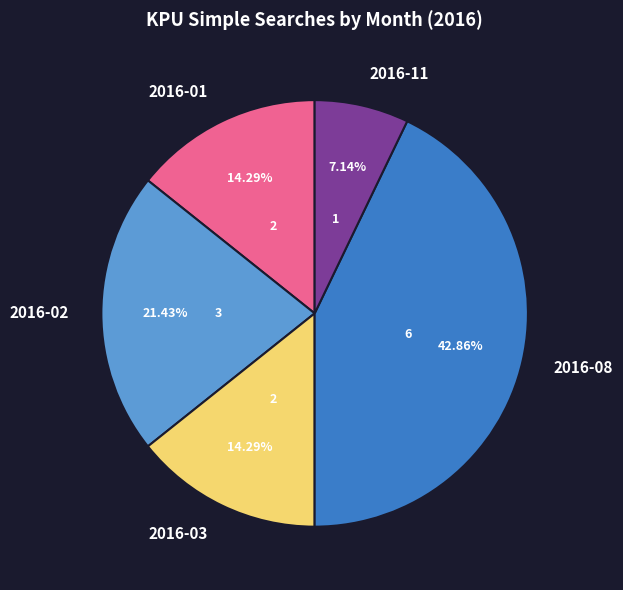

How many slices are in this pie chart?

5